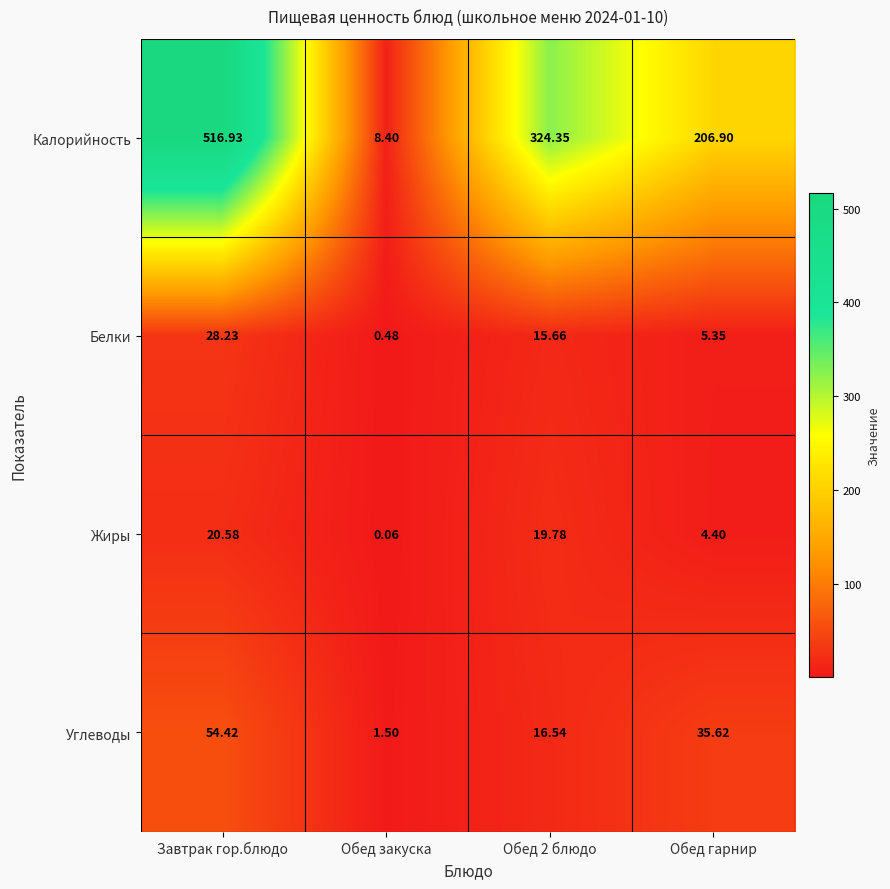

Which series changed the most between Завтрак гор.блюдо and Обед закуска?

Калорийность